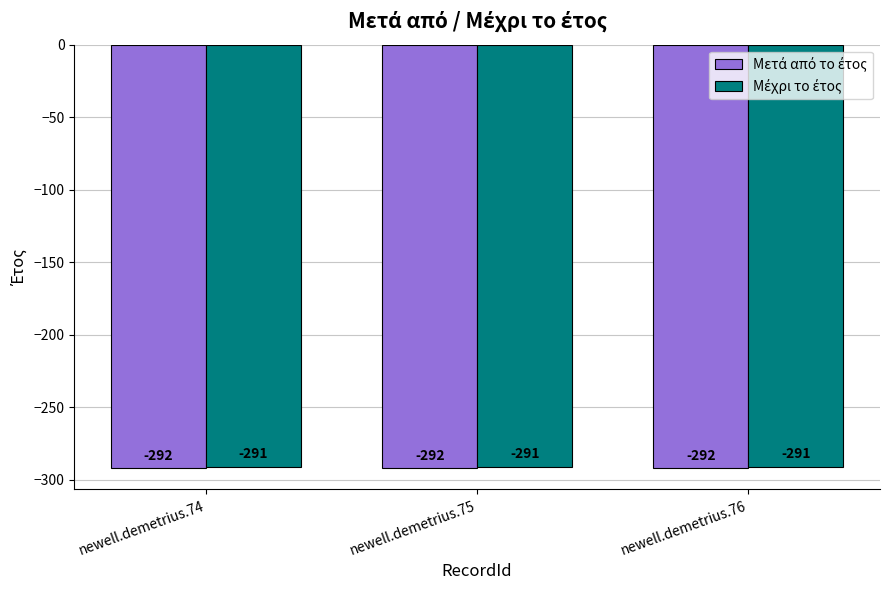

Does the chart contain stacked bars?

No